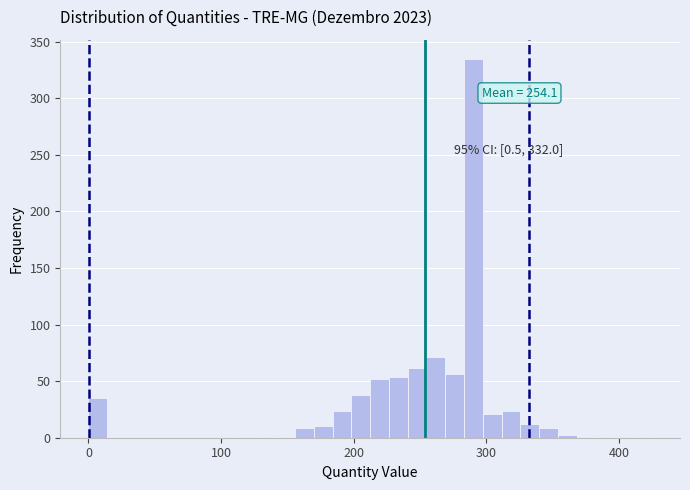

Around what value on the x-axis is the tallest bar? Give the approximate position of its centre, as read against the axis.

290